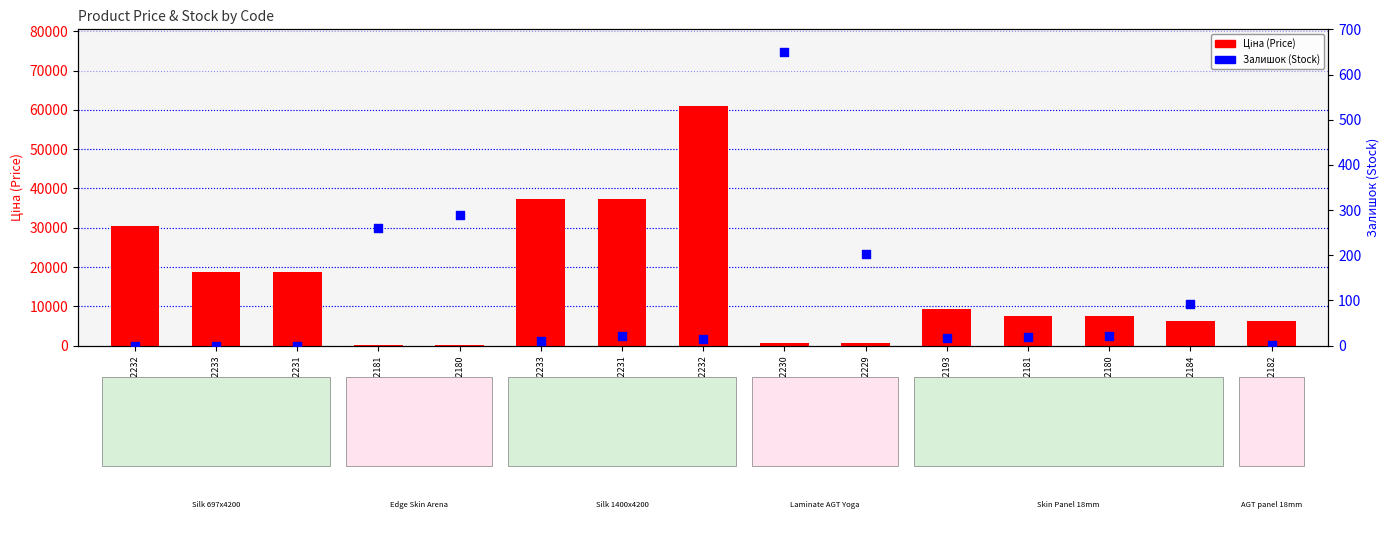

What is the total value across all series at 247052181?

7564.9